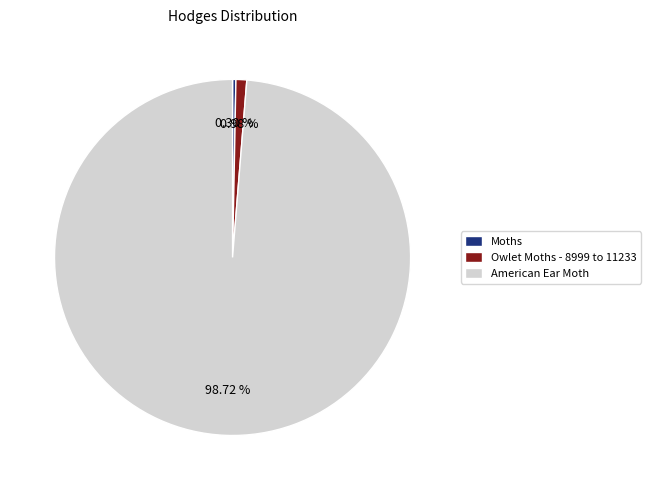

How many slices are in this pie chart?

3